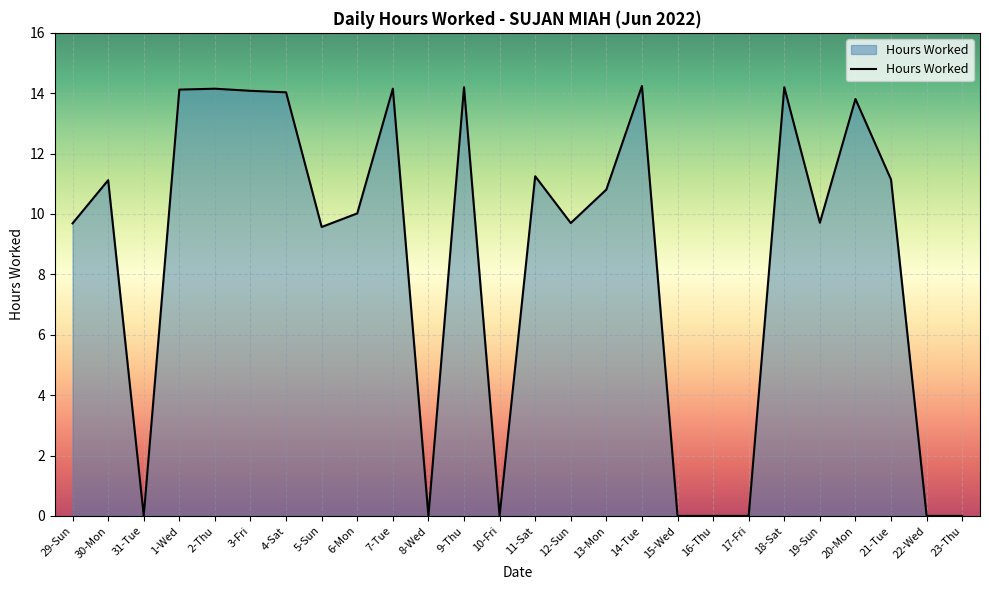

Is it true that the value at 21-Tue is 17.9?

False